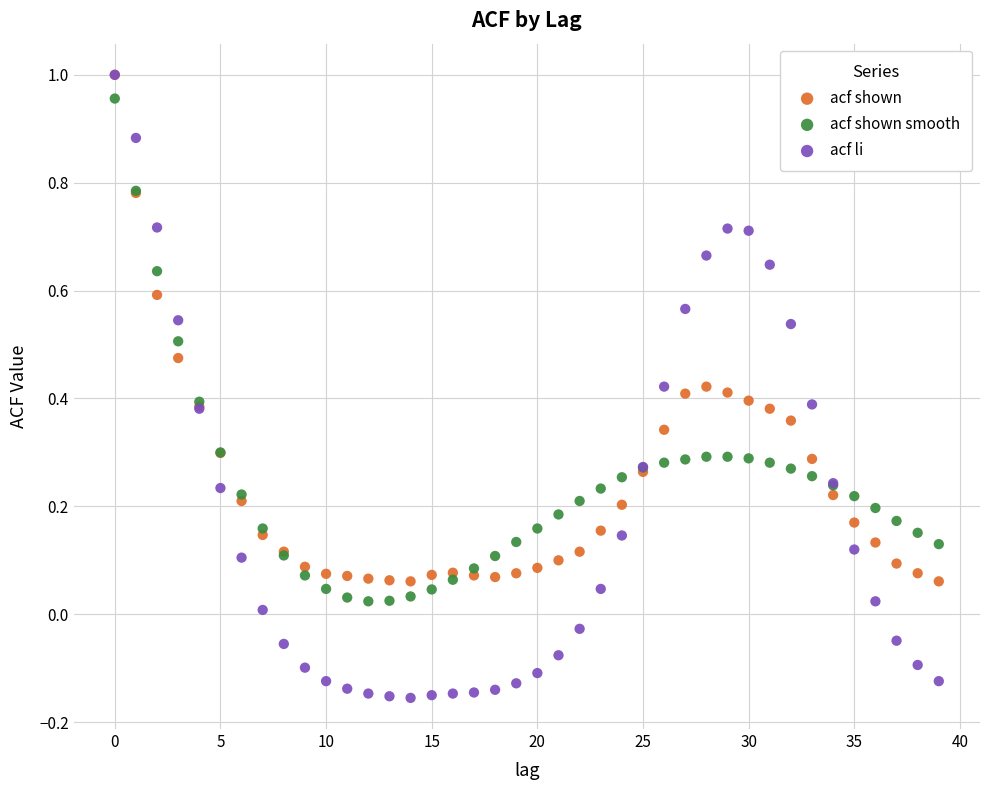

Which series has the widest spread of Y values?

acf li